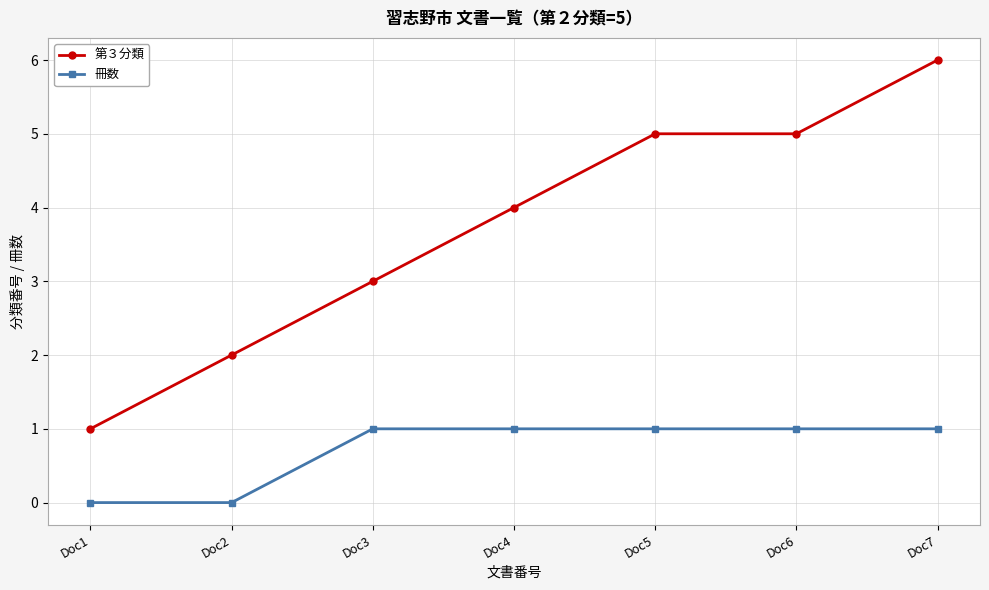

What is the difference between the maximum and minimum values in the 第３分類 series?

5